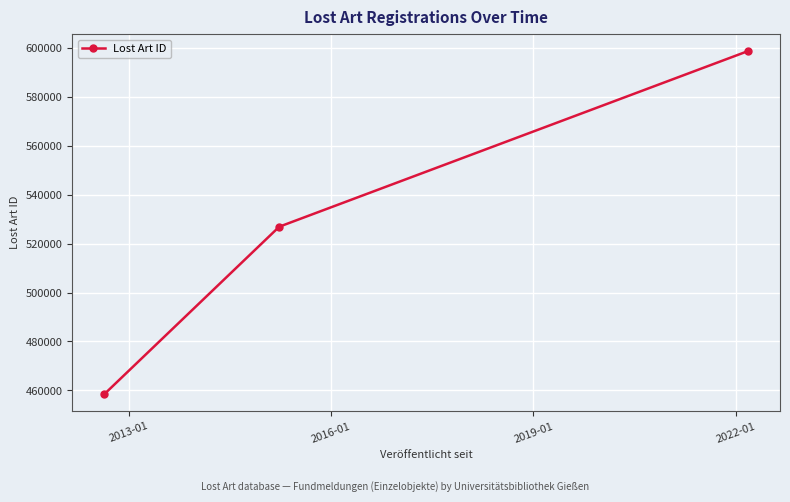

What is the value of the 3rd point from the left?

598678